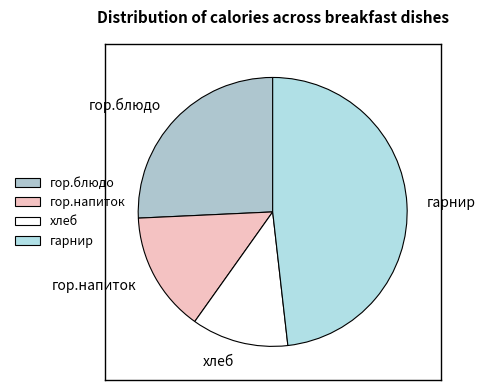

Rank the categories by value from highest to lowest.

гарнир, гор.блюдо, гор.напиток, хлеб